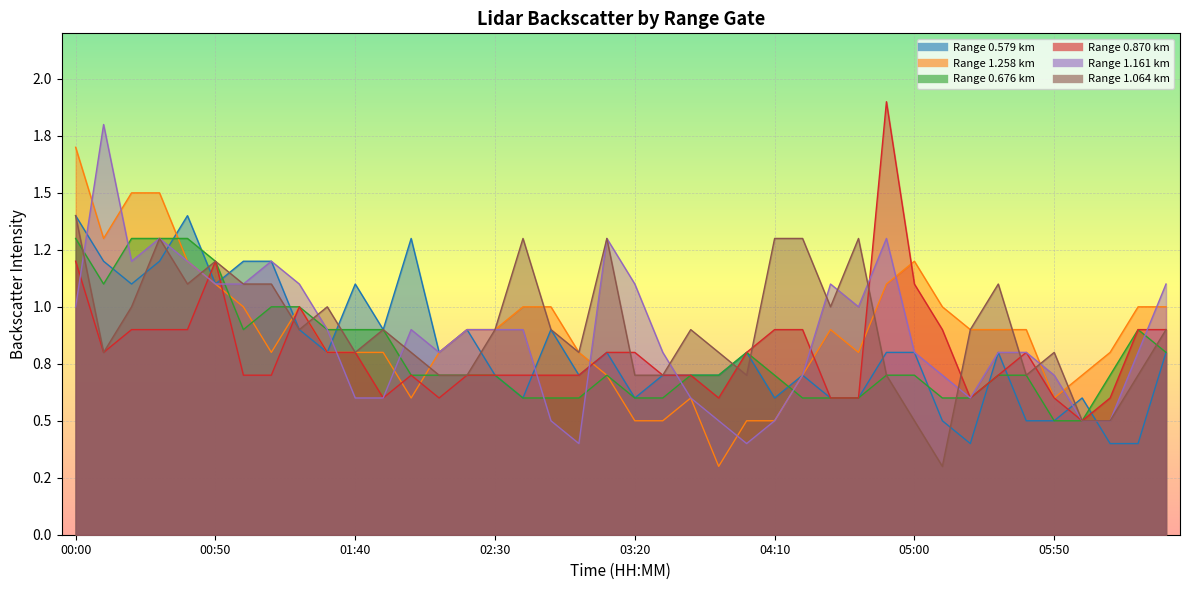

What is the difference between the second highest and minimum values in the 1.064 series?

1.0